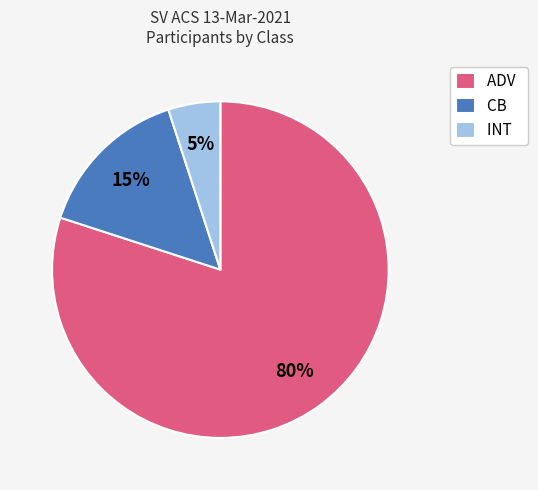

Rank the categories by value from highest to lowest.

ADV, CB, INT